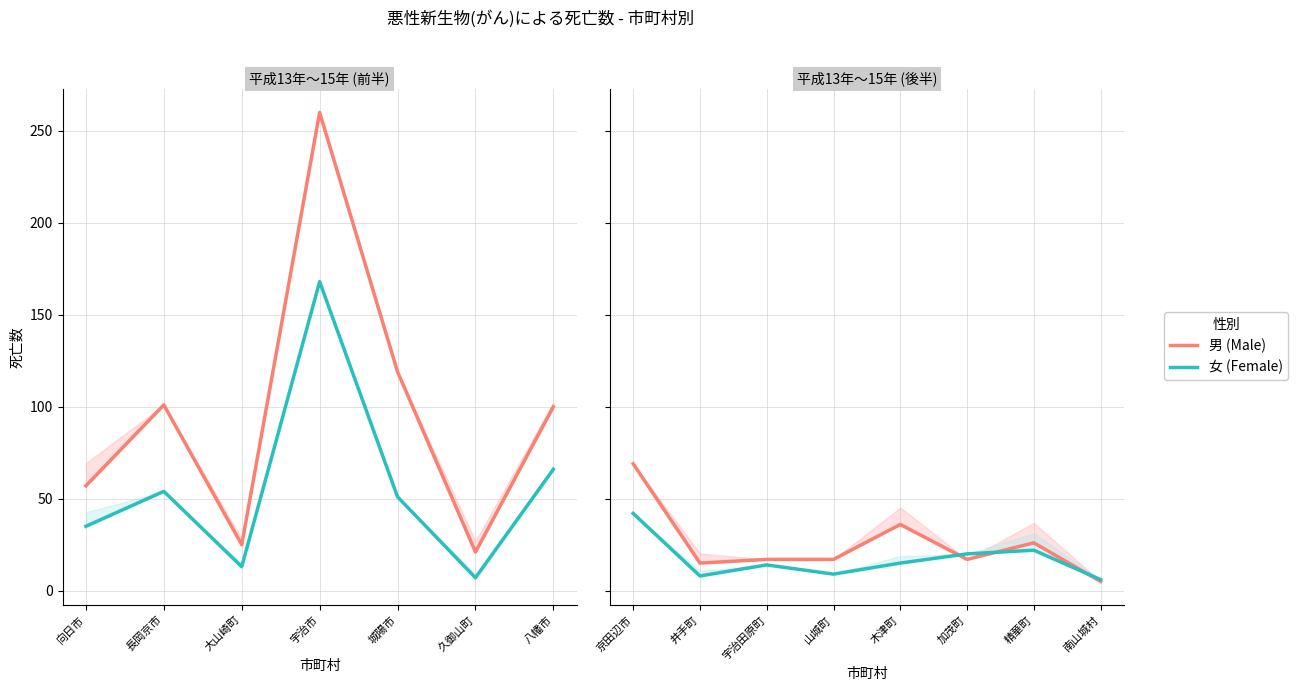

List the series in order of their peak value, highest first.

男 (Male), 女 (Female)